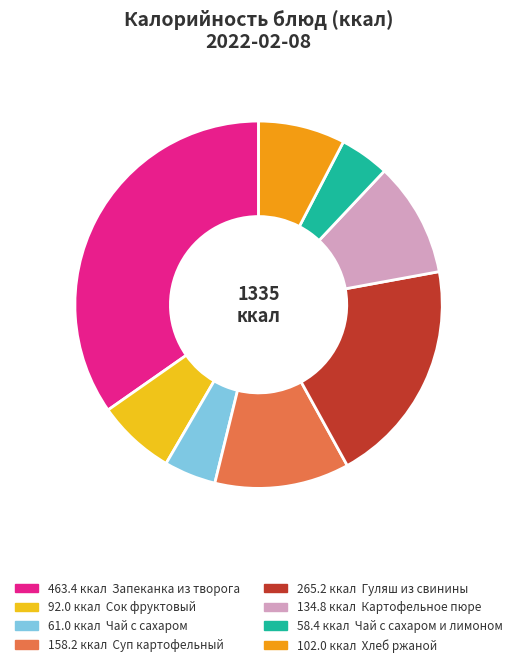

Is there any slice that represents more than half of the pie?

No